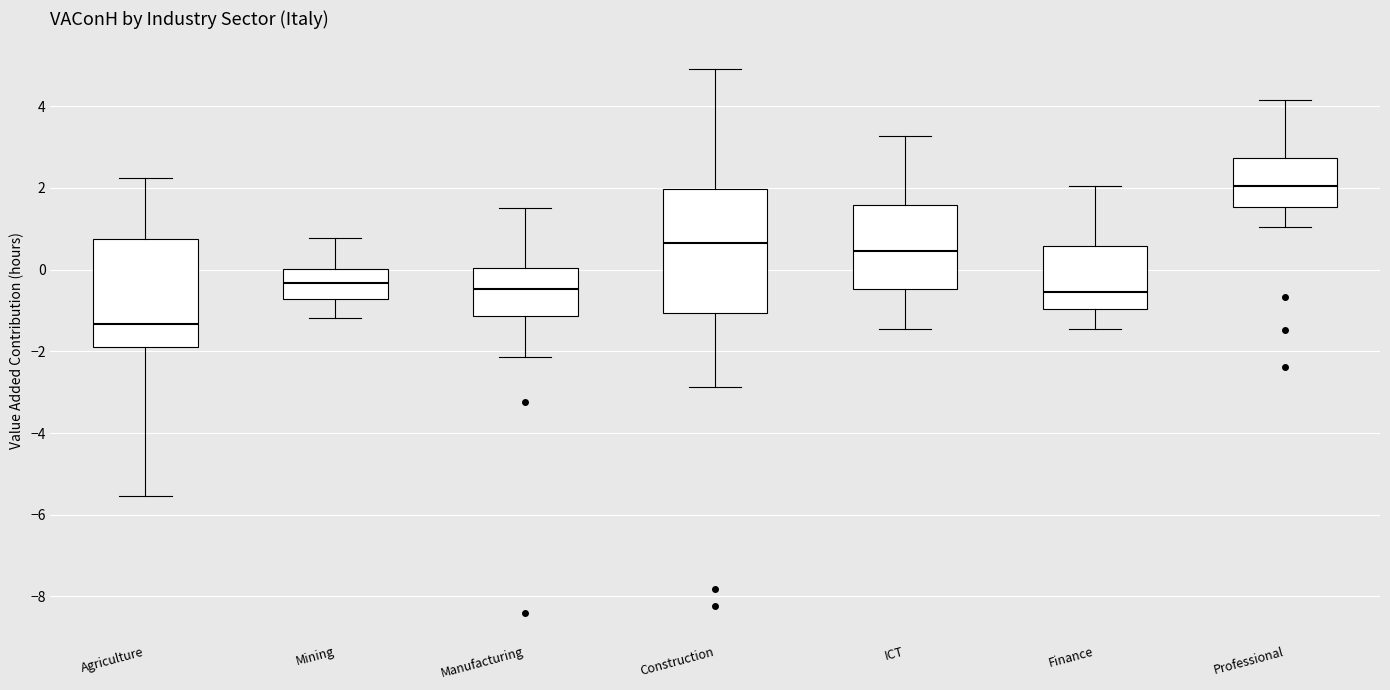

Reading left to right, read every box against the y-axis: the position of its median line, the range the box covers, and the ends of its whiskers. The values are not printed on the chart, so give them approximately, as read against the axis.

Agriculture: median -1.4, box -2.0 to 0.8, whiskers -5.6 to 2.2
Mining: median -0.4, box -0.8 to 0.0, whiskers -1.2 to 0.8
Manufacturing: median -0.4, box -1.2 to 0.0, whiskers -2.2 to 1.6
Construction: median 0.6, box -1.0 to 2.0, whiskers -2.8 to 5.0
ICT: median 0.4, box -0.4 to 1.6, whiskers -1.4 to 3.2
Finance: median -0.6, box -1.0 to 0.6, whiskers -1.4 to 2.0
Professional: median 2.0, box 1.6 to 2.8, whiskers 1.0 to 4.2